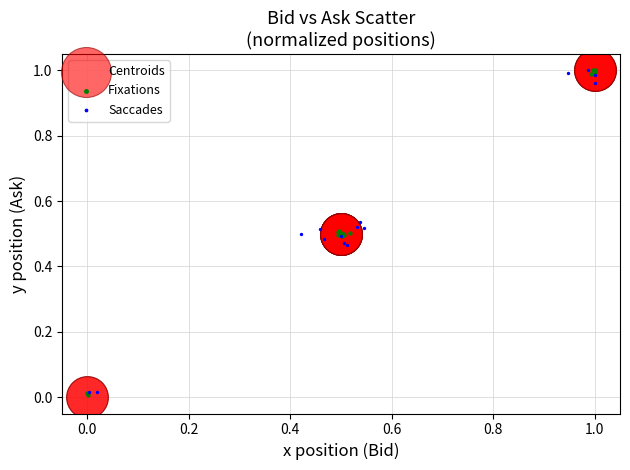

Which series has the largest Y range (max minus min)?

Centroids